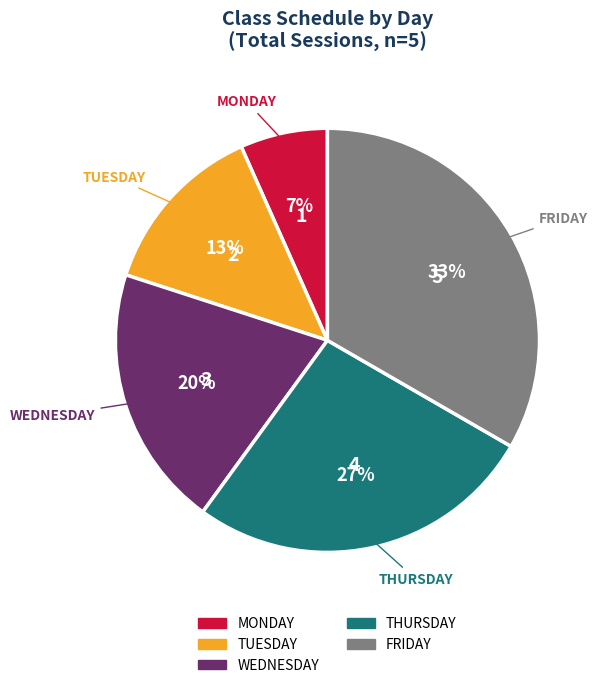

Which category has the biggest portion of the pie?

FRIDAY